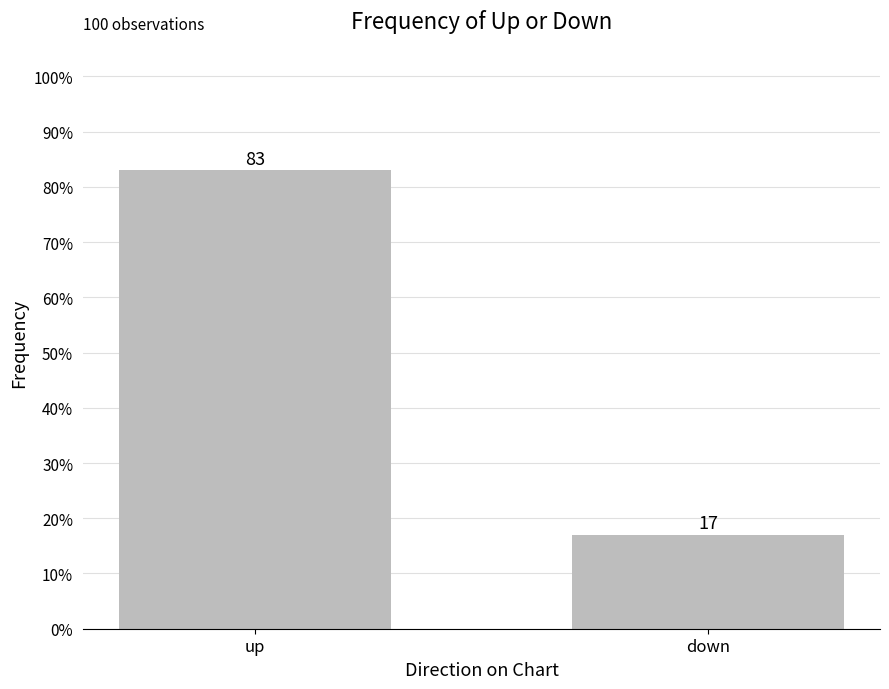

How many values are between 0 and 1?

2